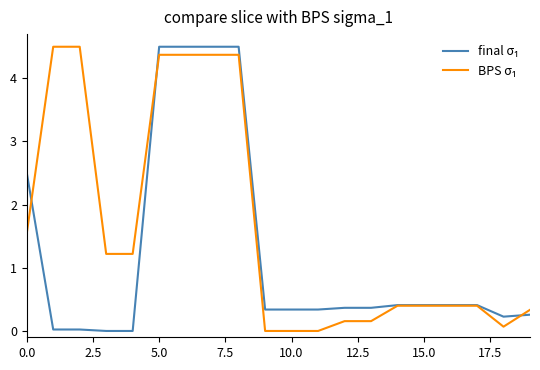

At how many categories does at least one series exceed 2?

7